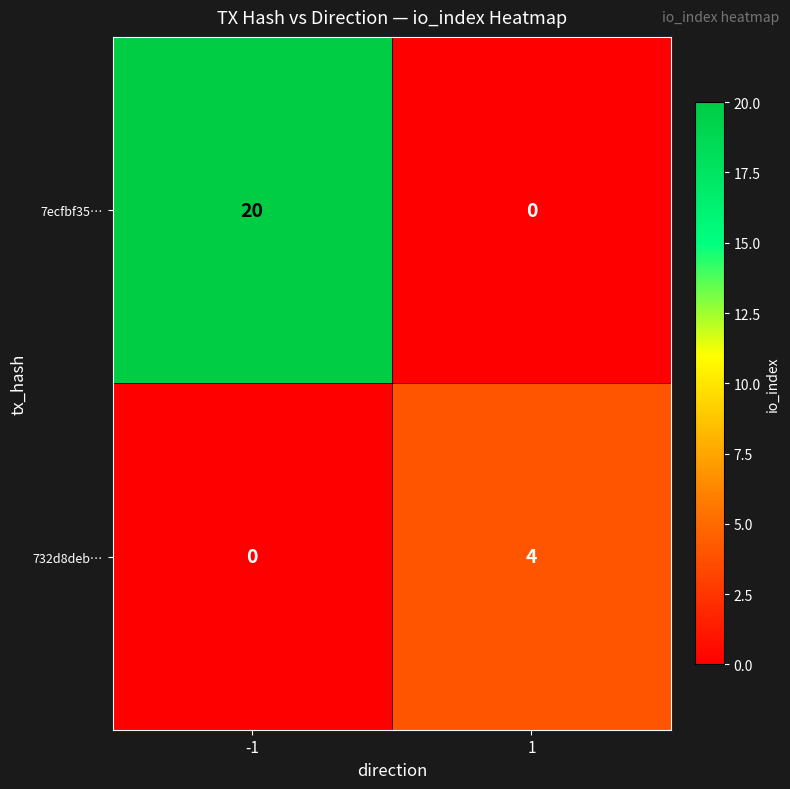

Which series changed the most between -1 and 1?

7ecfbf35…